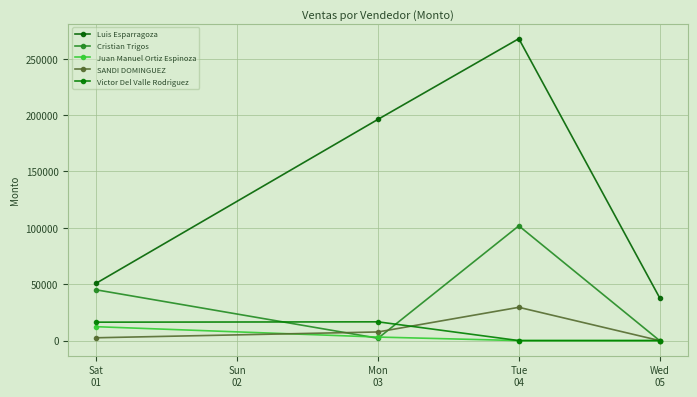

What is the spread (max minus min) of values at Mon
03?

194224.8